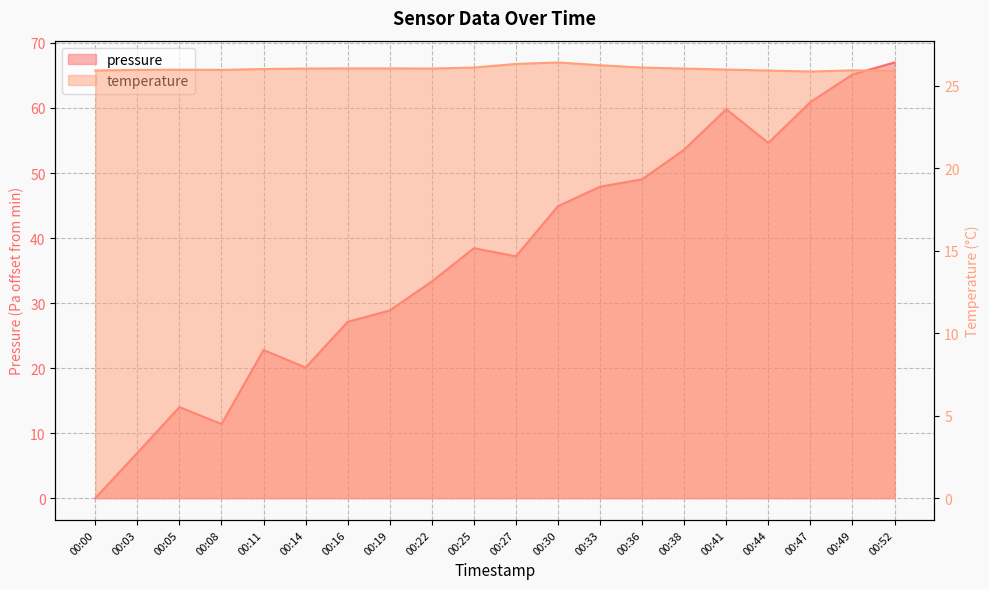

What is the highest value of the pressure series?

67.0